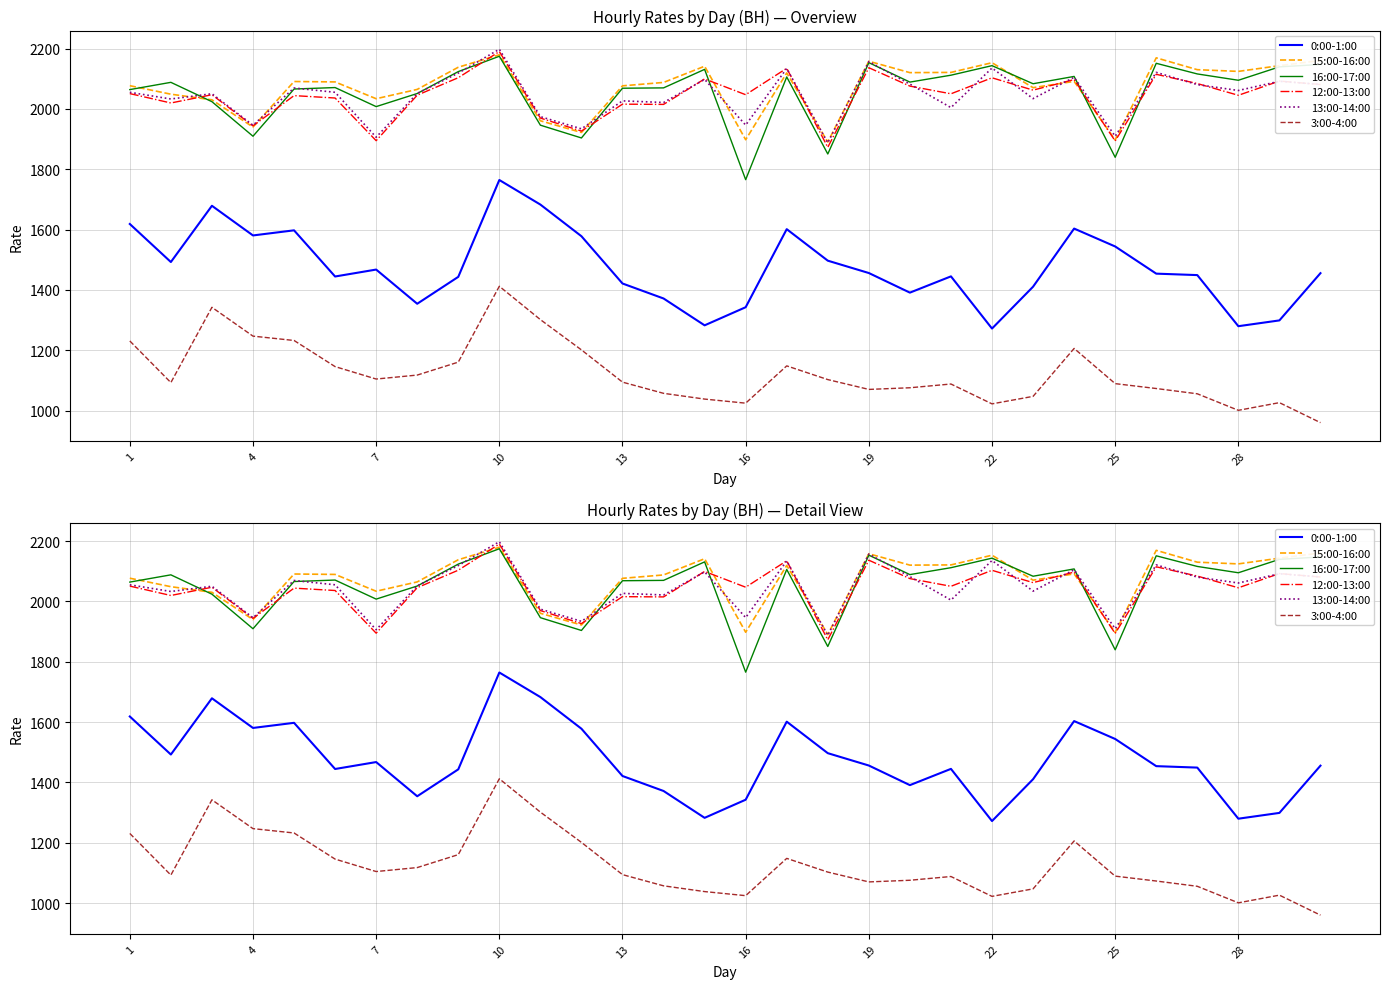

Reading left to right, extract all data points from this chart.

0:00-1:00: 1618.5	1492.4	1678.8	1580.5	1597.5	1444.4	1467.4	1354.1	1443.2	1764.3	1682.9	1578.0	1421.2	1371.5	1282.5	1342.6	1601.3	1496.9	1455.9	1391.0	1444.9	1271.9	1410.6	1603.3	1544.0	1453.9	1449.1	1279.7	1298.9	1455.5
15:00-16:00: 2077.0	2048.8	2030.2	1939.8	2090.9	2089.5	2033.8	2064.7	2138.1	2179.5	1960.6	1921.9	2076.5	2087.8	2141.5	1897.8	2119.2	1890.1	2158.0	2120.3	2121.0	2153.2	2070.4	2091.2	1897.2	2169.3	2130.1	2124.4	2143.3	2160.6
16:00-17:00: 2064.1	2088.1	2024.0	1909.4	2065.9	2070.8	2007.6	2051.0	2123.7	2174.5	1946.1	1903.7	2068.6	2069.7	2131.1	1765.5	2105.9	1850.5	2153.3	2088.9	2111.8	2143.4	2083.4	2107.7	1839.6	2151.2	2115.9	2095.0	2139.4	2147.3
12:00-13:00: 2050.8	2019.6	2047.0	1943.7	2044.0	2036.1	1894.7	2045.5	2103.4	2190.1	1969.7	1926.5	2015.8	2014.9	2099.4	2047.1	2134.7	1872.8	2136.6	2075.6	2050.1	2103.1	2062.3	2097.3	1893.9	2114.7	2084.1	2045.2	2092.3	2080.8
13:00-14:00: 2055.0	2032.9	2050.3	1945.8	2069.4	2055.1	1906.2	2051.5	2118.8	2197.9	1974.3	1934.0	2026.7	2021.3	2097.8	1946.4	2134.1	1887.5	2156.9	2082.3	2004.4	2135.7	2034.1	2104.9	1909.4	2121.1	2080.6	2061.1	2091.6	2081.2
3:00-4:00: 1230.8	1092.8	1342.3	1246.7	1232.3	1145.7	1104.5	1117.6	1160.5	1412.0	1301.5	1201.1	1094.2	1057.1	1038.0	1024.5	1148.1	1102.7	1070.1	1075.6	1088.0	1022.2	1047.0	1205.9	1089.3	1073.1	1055.6	1000.8	1026.2	960.0